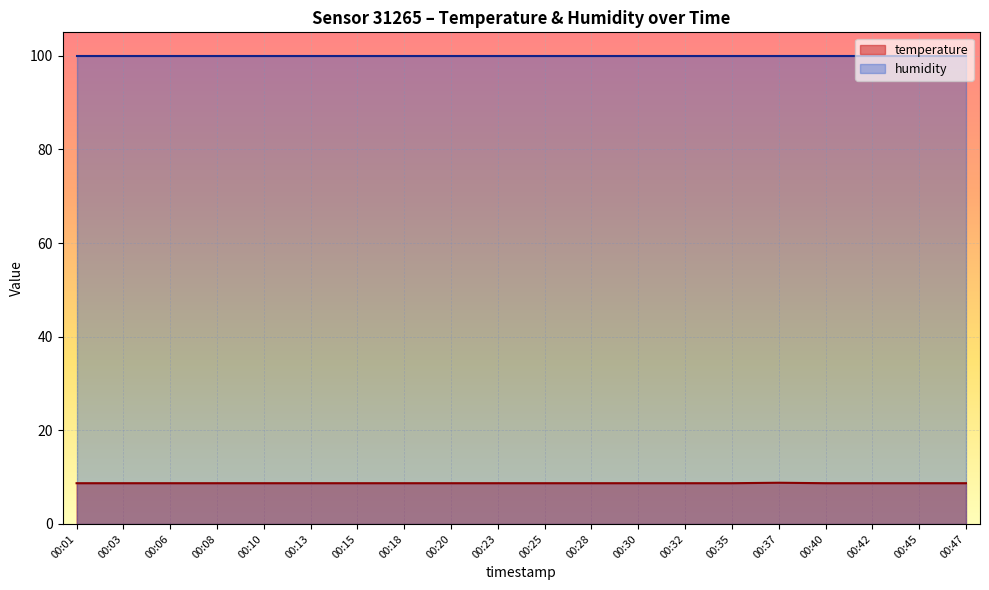

List the labels in order of value, largest first.

00:37, 00:01, 00:03, 00:06, 00:08, 00:10, 00:13, 00:15, 00:18, 00:20, 00:23, 00:25, 00:28, 00:30, 00:32, 00:35, 00:40, 00:42, 00:45, 00:47